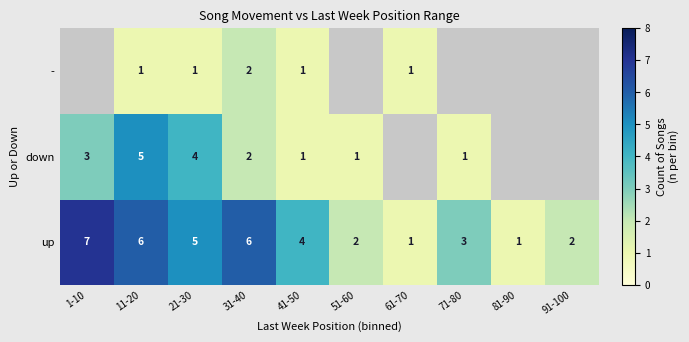

The value of down at 31-40 is 3. True or false?

False